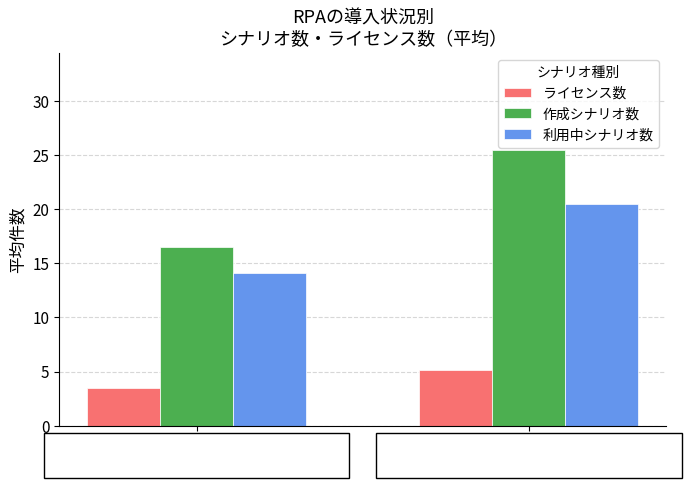

What are all the series names shown in the legend?

ライセンス数, 作成シナリオ数, 利用中シナリオ数